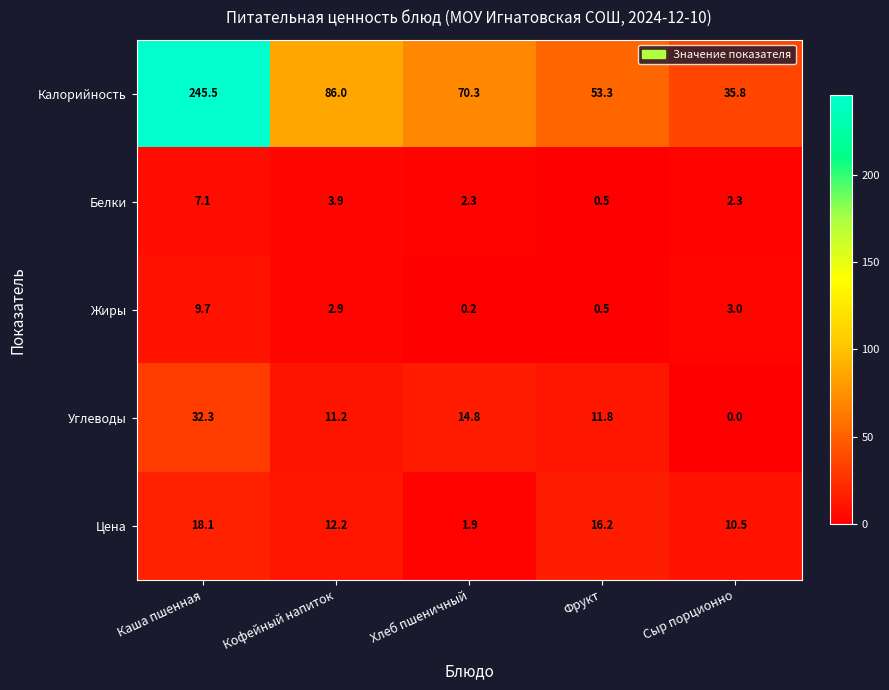

Which series has the widest spread of values?

Калорийность